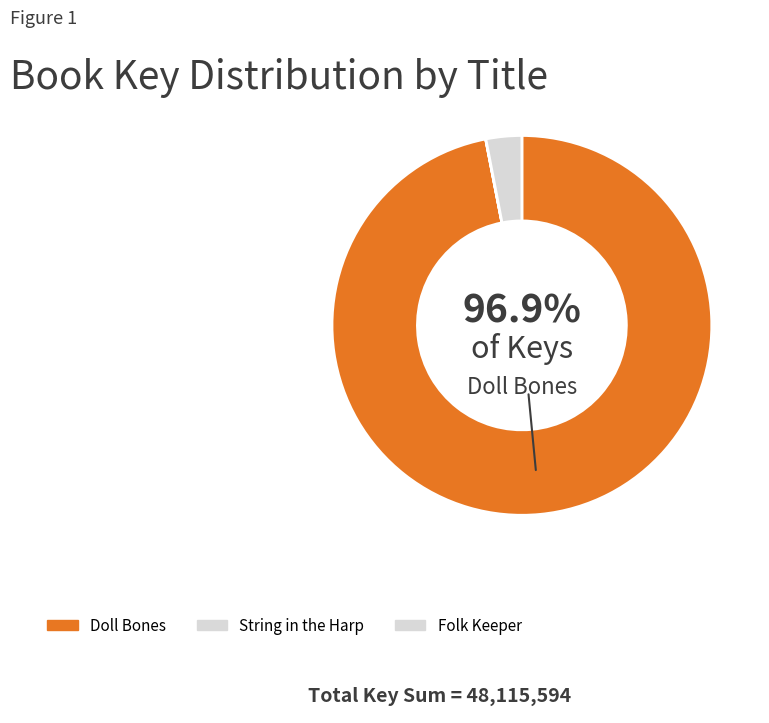

Is it true that String in the Harp is 0% of the pie?

True